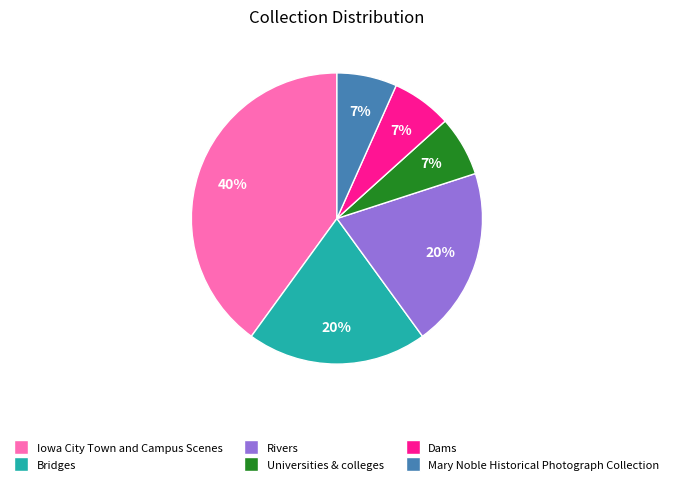

To the nearest percent, what percentage of the pie is Rivers?

20%